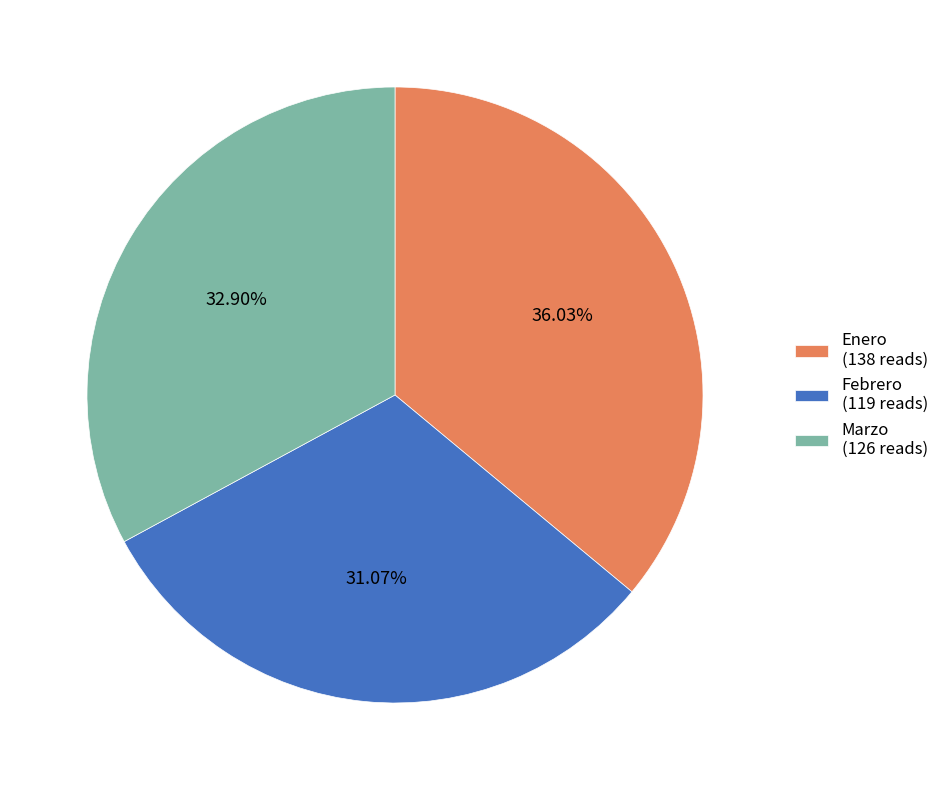

Is it true that Febrero is 31% of the pie?

True